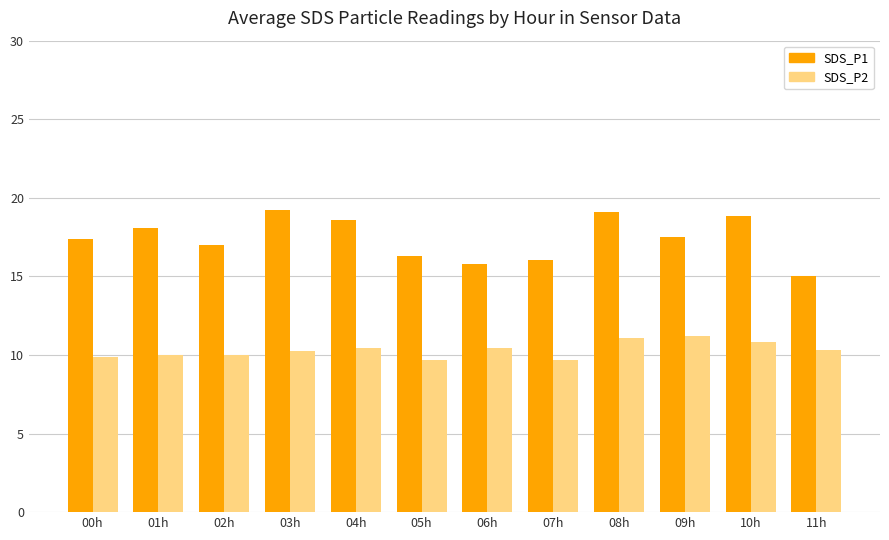

The value of SDS_P1 at 02h is 17.0. True or false?

True